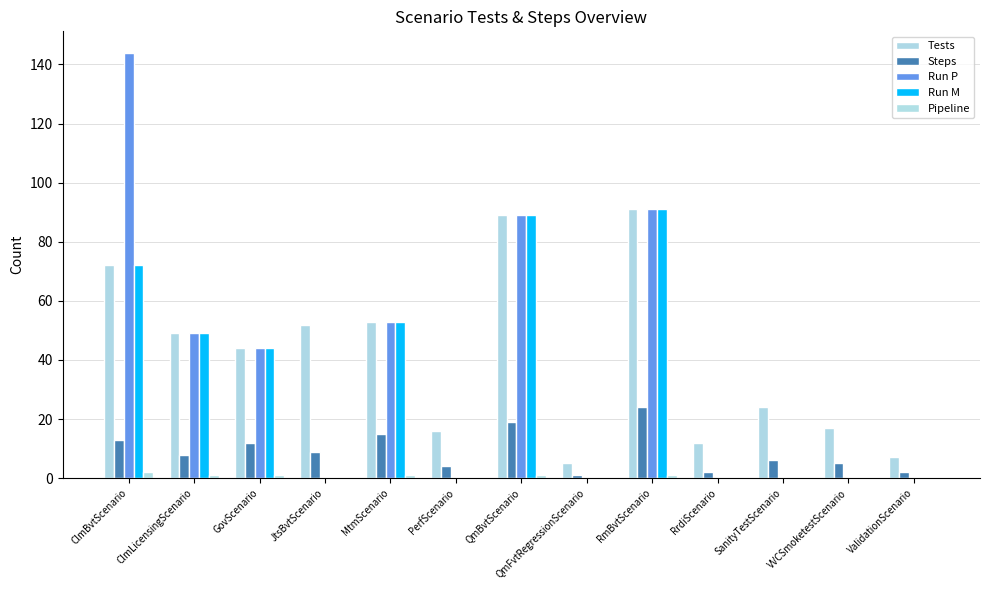

What is the sum of the Tests values at VVCSmoketestScenario and QmBvtScenario?

106